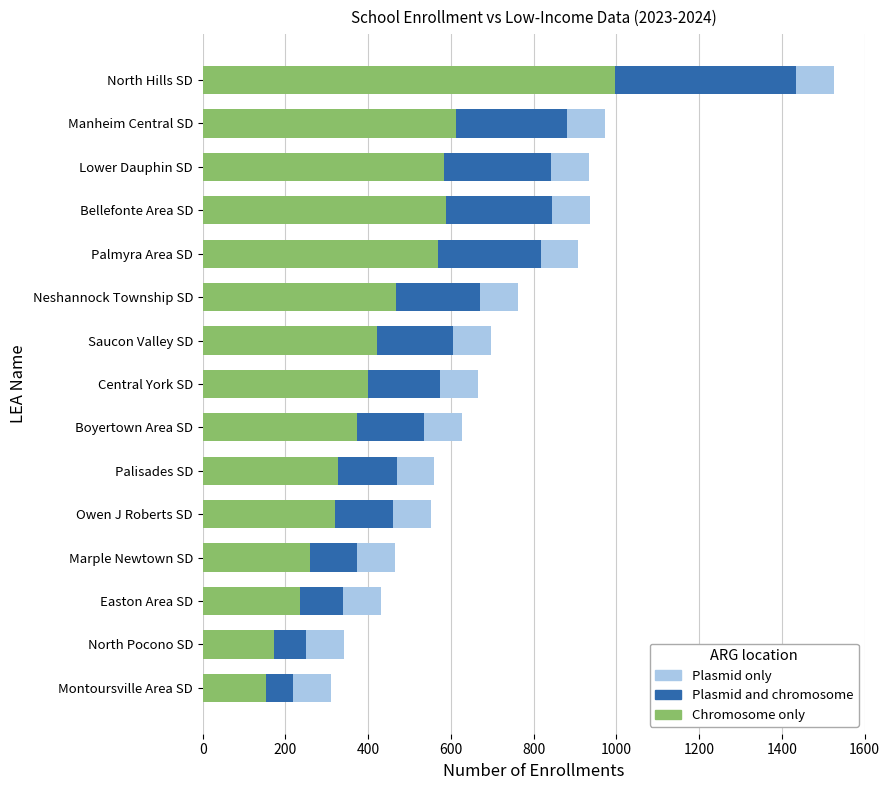

What is the average value of the Chromosome only series?

431.9